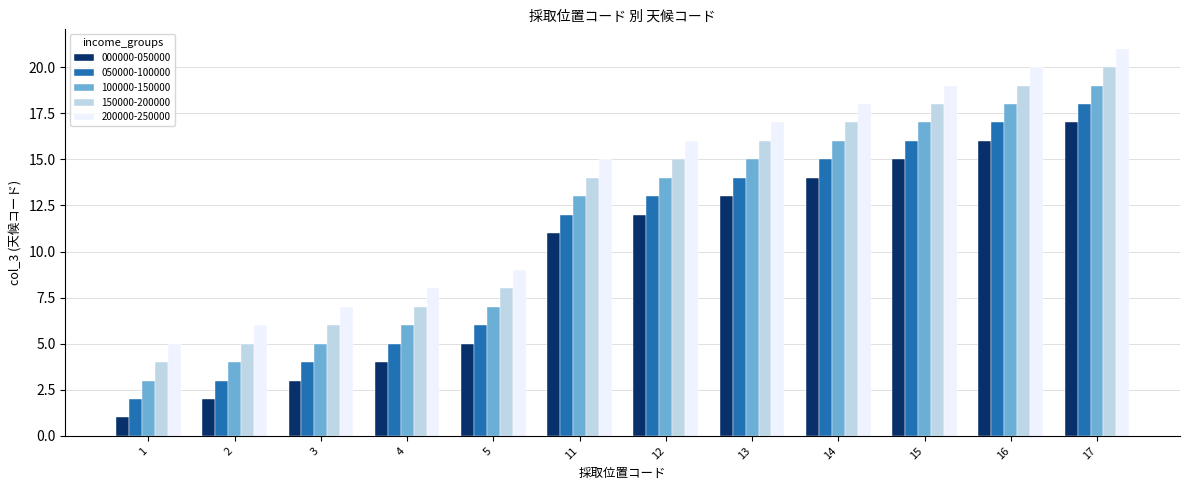

What is the value of the 050000-100000 bar at the 1st from the left?

2